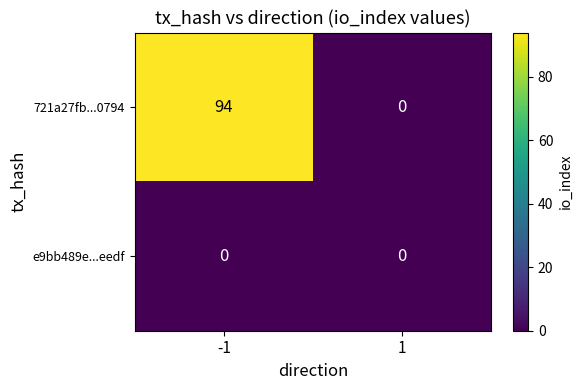

What is the approximate value of 721a27fb...0794 at -1, to the nearest 10?

90